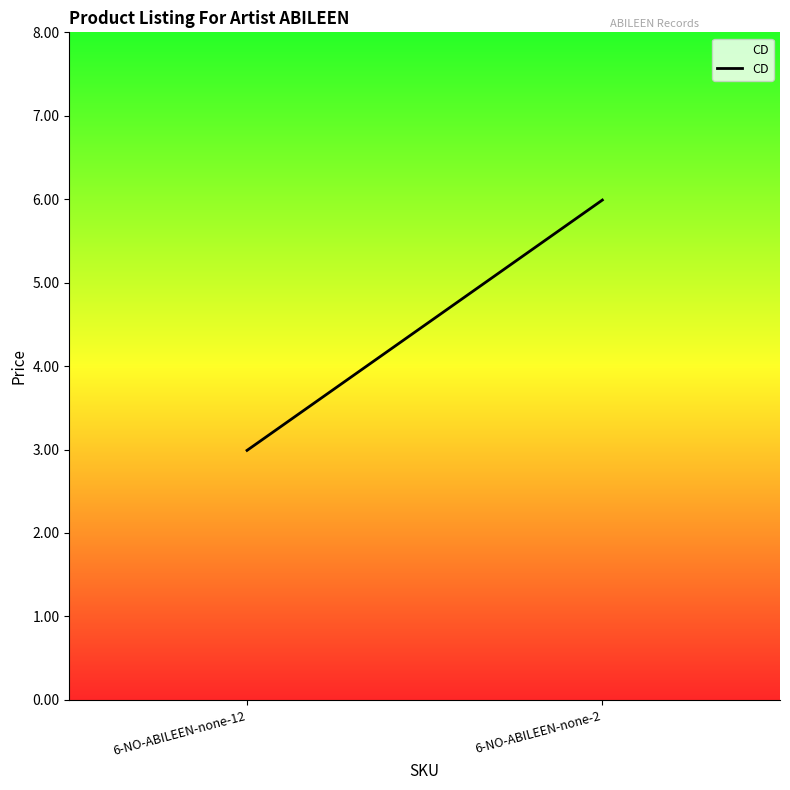

Reading left to right, list all the values displayed in this chart.

6-NO-ABILEEN-none-12=3.0	6-NO-ABILEEN-none-2=6.0